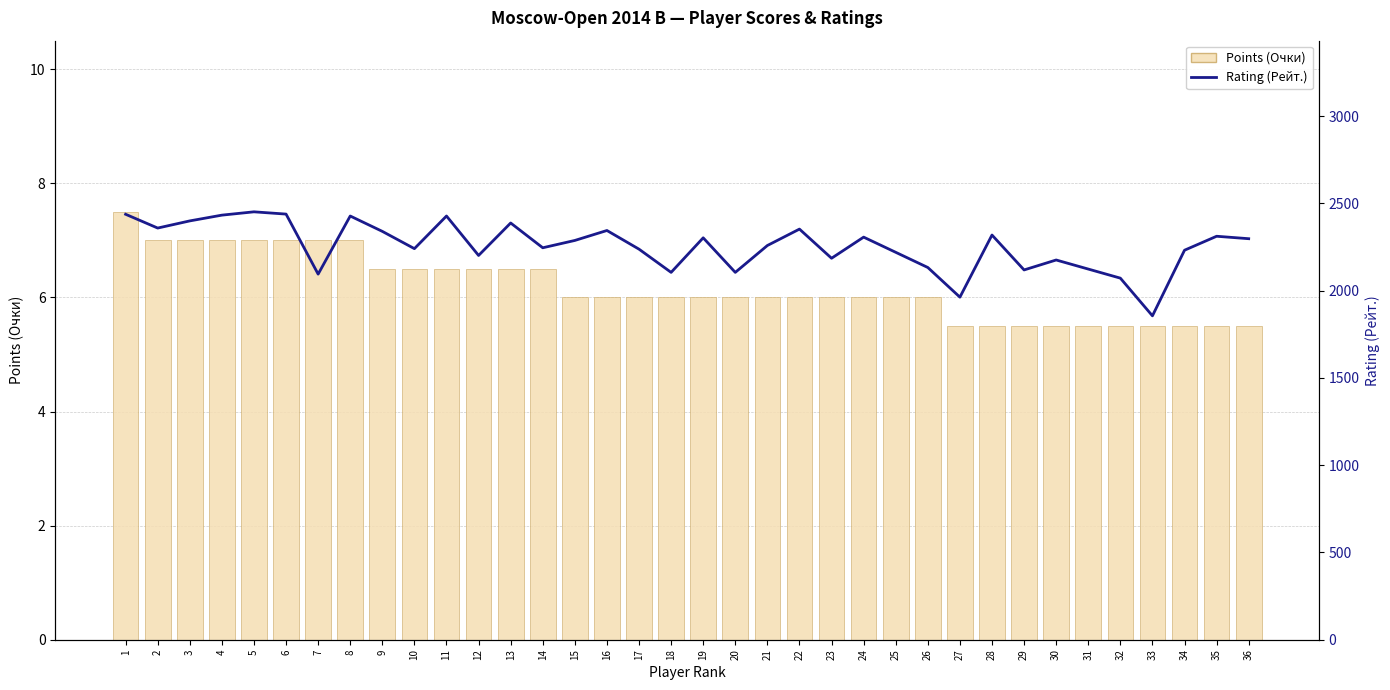

Count the number of data series in this chart.

2